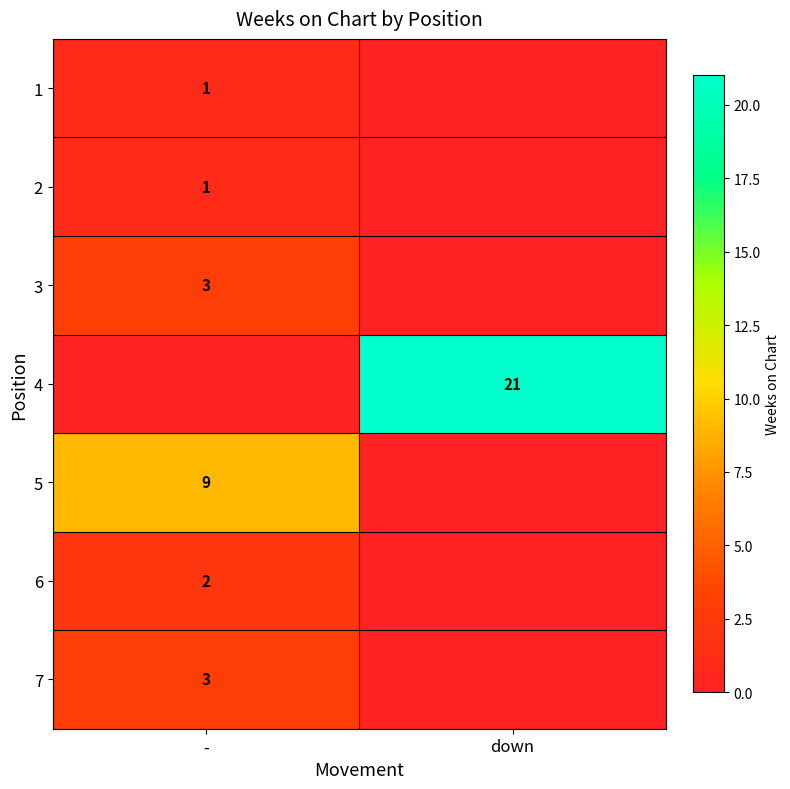

The value of 5 at - is 9. True or false?

True